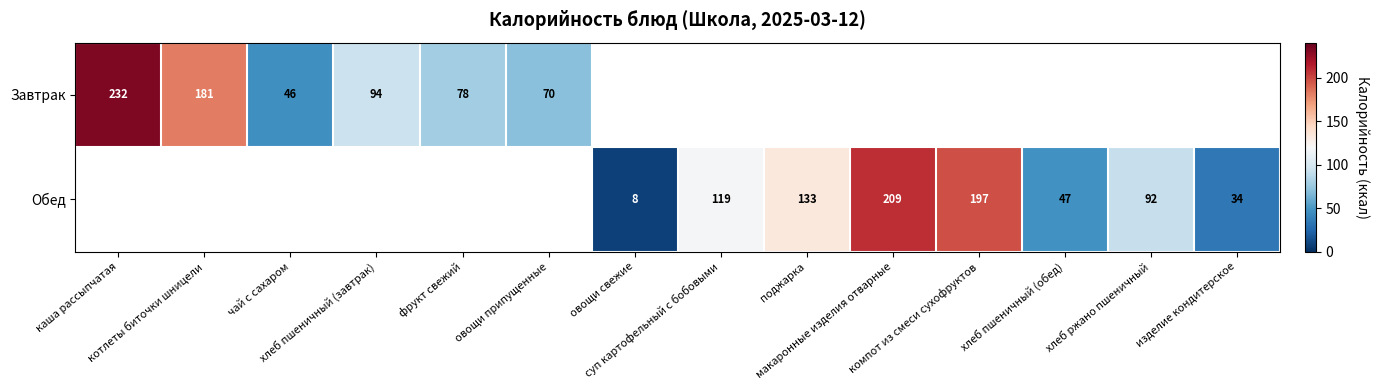

True or false: Обед has a value of 58.1 at хлеб ржано пшеничный.

False